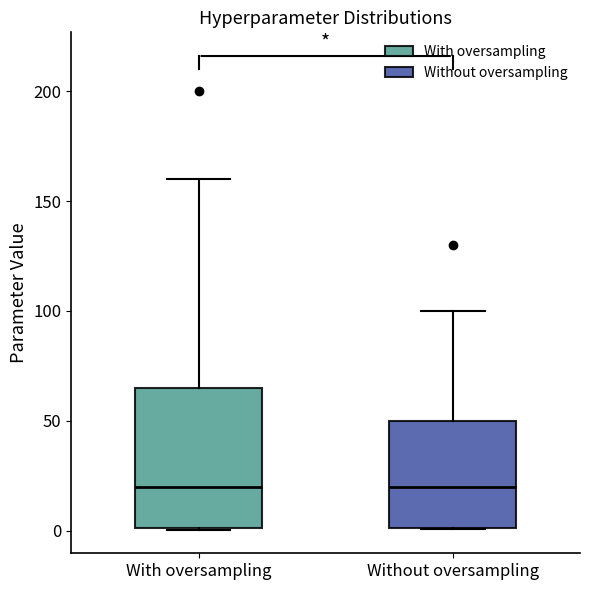

Comparing the boxes themselves (not the whiskers), which one is the tallest?

With oversampling